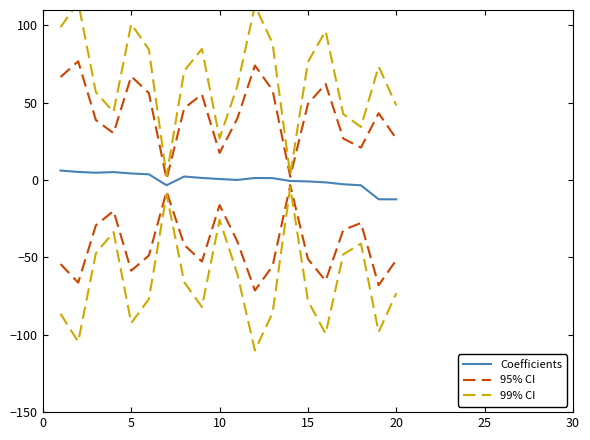

What is the maximum value for 99% CI?

115.1